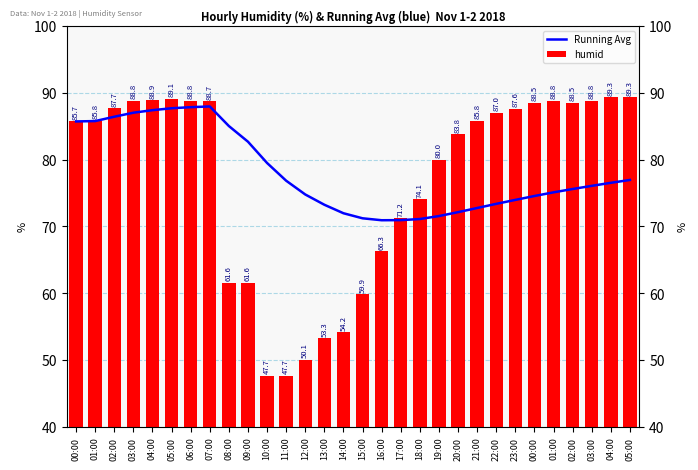

Which series has the widest spread of values?

humid